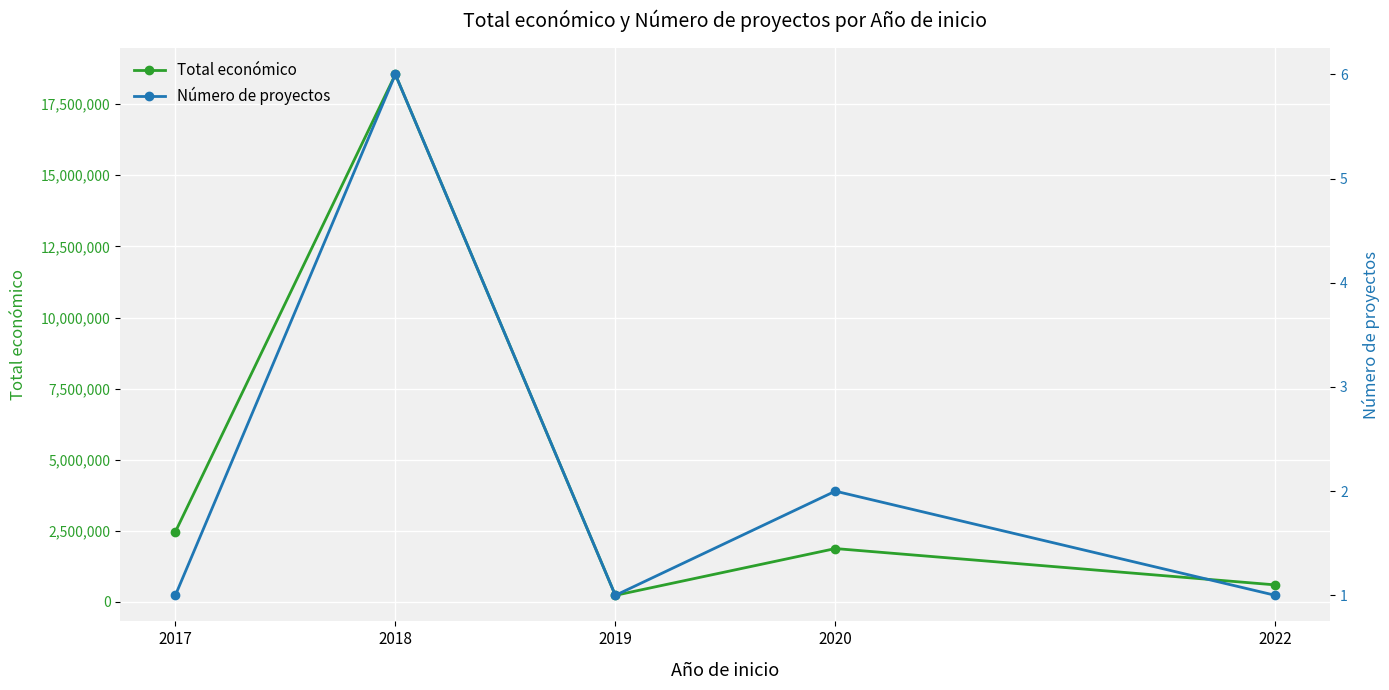

What is the value of the Número de proyectos point at the 3rd from the left?

1